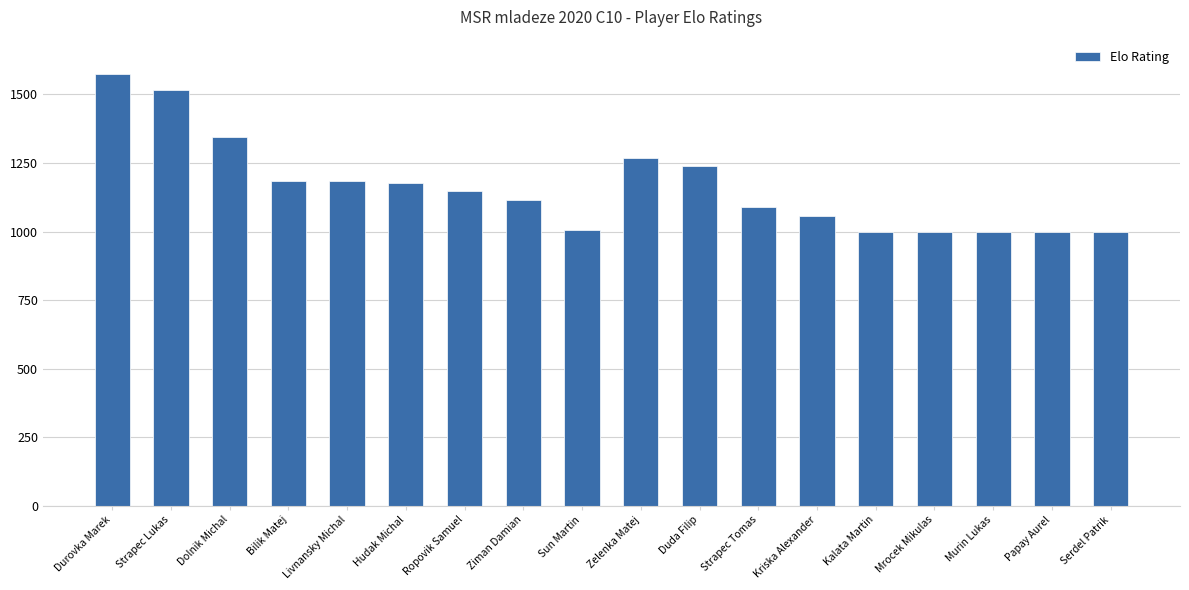

Between Strapec Tomas and Sun Martin, which is larger?

Strapec Tomas